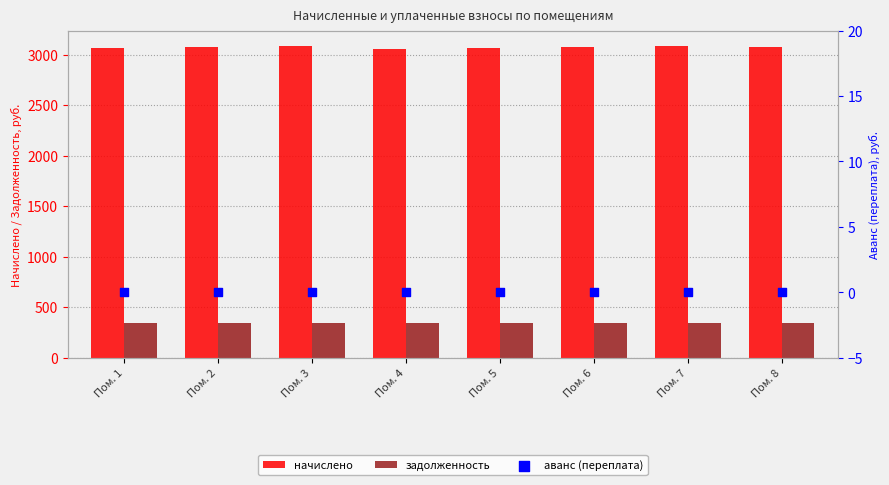

Which series has the largest total across all categories?

начислено